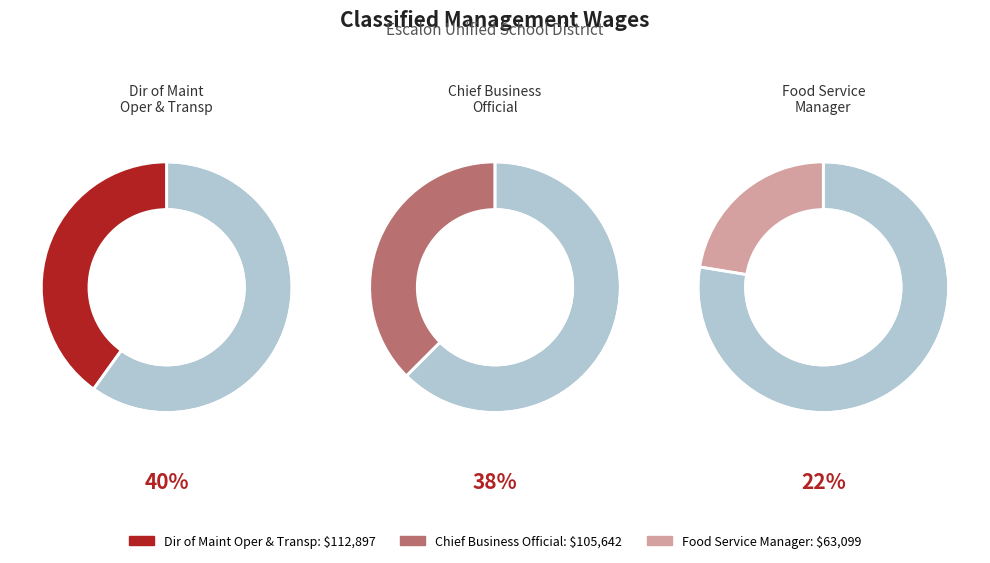

Which has a higher value, Chief Business Official or Dir of Maint Oper and Transp?

Dir of Maint Oper and Transp